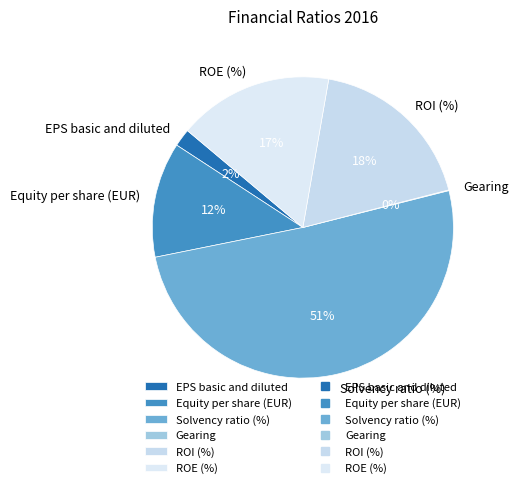

Is there any slice that represents more than half of the pie?

Yes